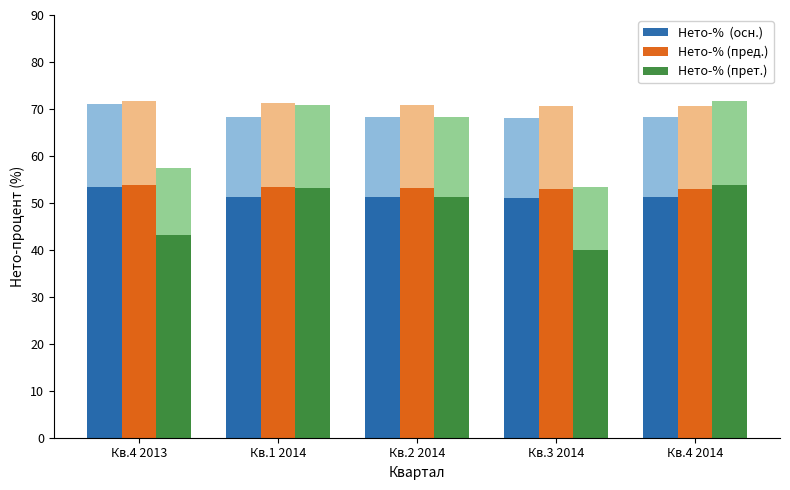

What is the average value of the Нето-%  (осн.) series?

51.6